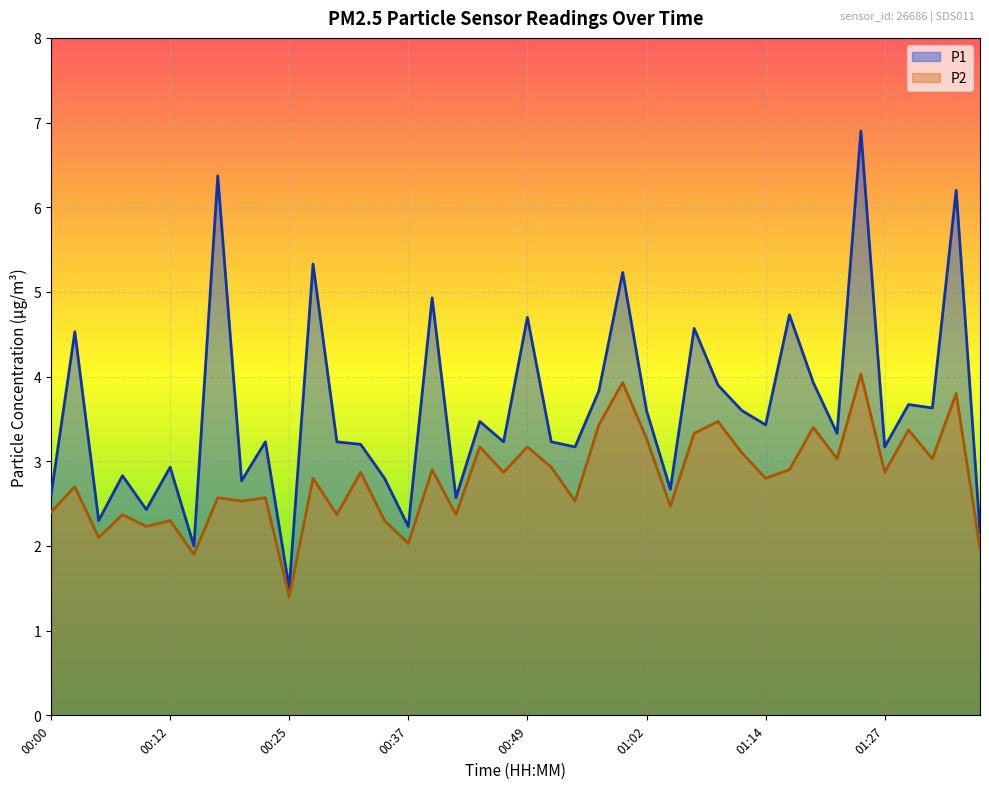

Between 01:34 and 01:36, which is larger?

01:34